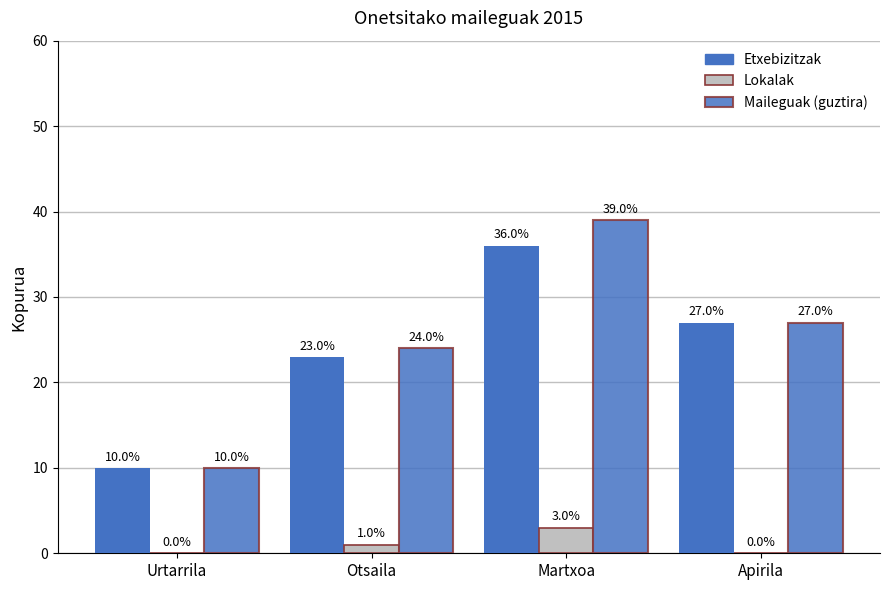

Where does the Lokalak series first go above 1?

Martxoa